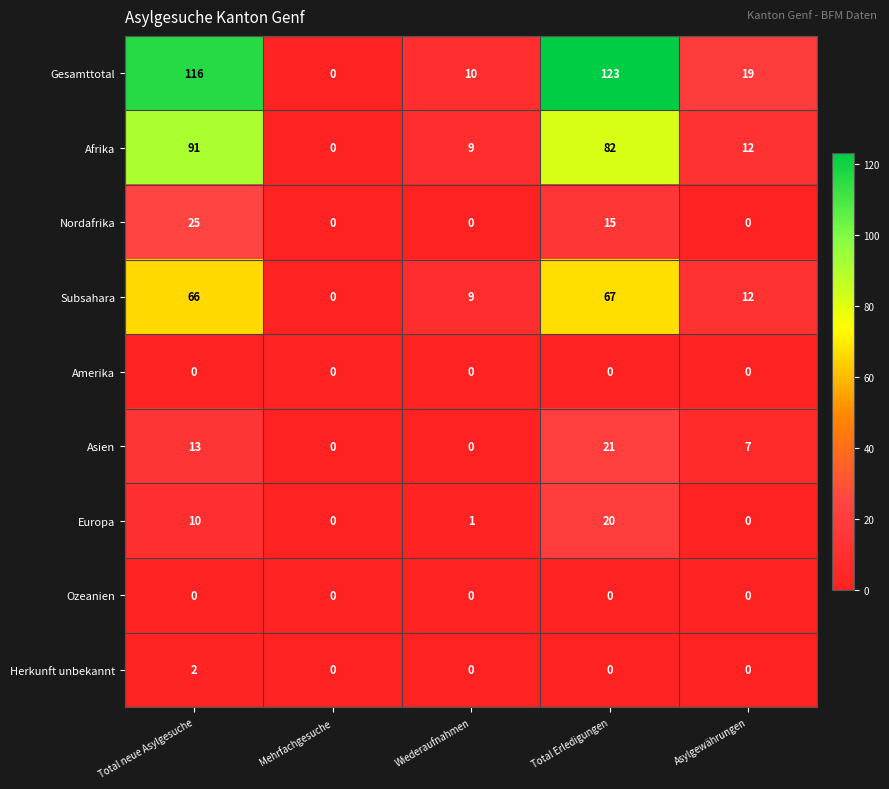

What is the total value across all series at Total Erledigungen?

328